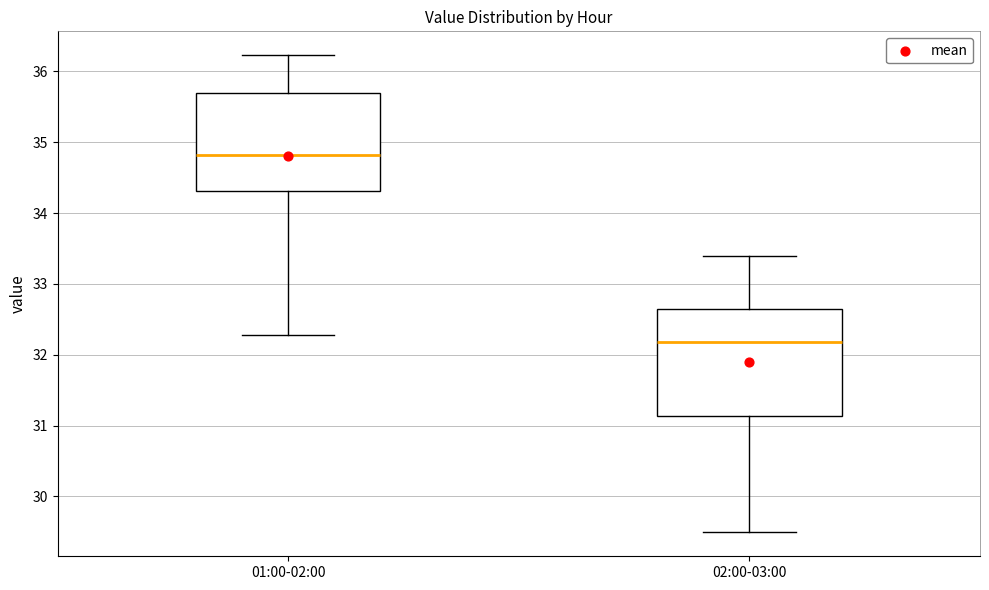

Reading left to right, transcribe this box plot: for each box, give where its median line is, the range the box spans, and where its two whiskers end, as read against the y-axis. The values are not printed on the chart, so give them approximately, as read against the axis.

01:00-02:00: median 34.8, box 34.3 to 35.7, whiskers 32.3 to 36.2
02:00-03:00: median 32.2, box 31.1 to 32.6, whiskers 29.5 to 33.4